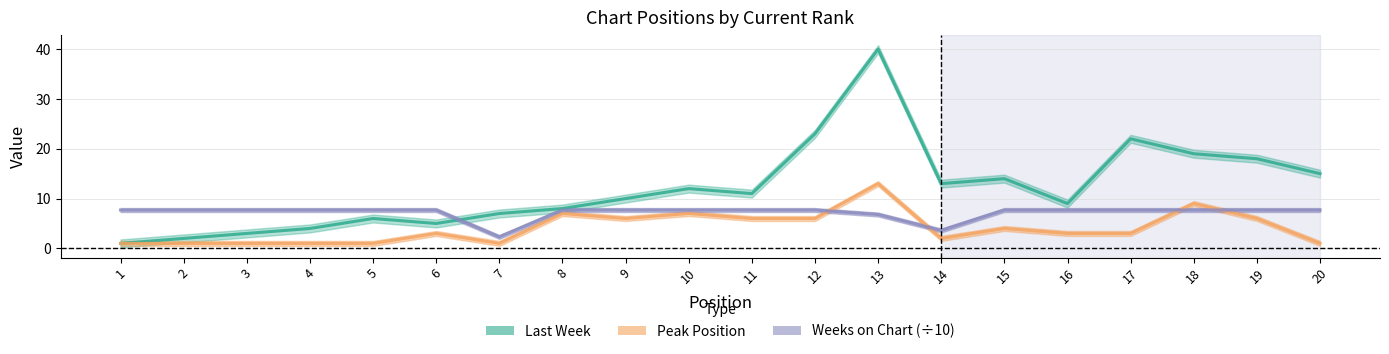

True or false: Peak Position has more than 0 interior local peaks.

True